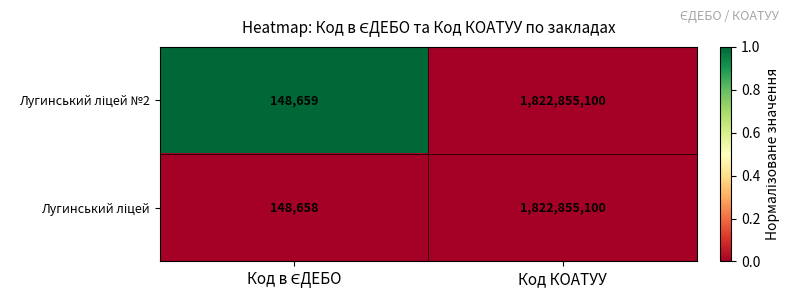

Which category has the highest value across all series?

Код КОАТУУ